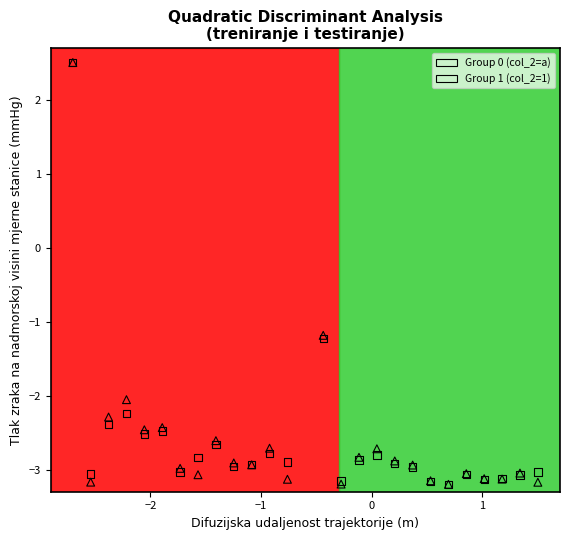

What are all the series names shown in the legend?

Group 0 (col_2=a), Group 1 (col_2=1)